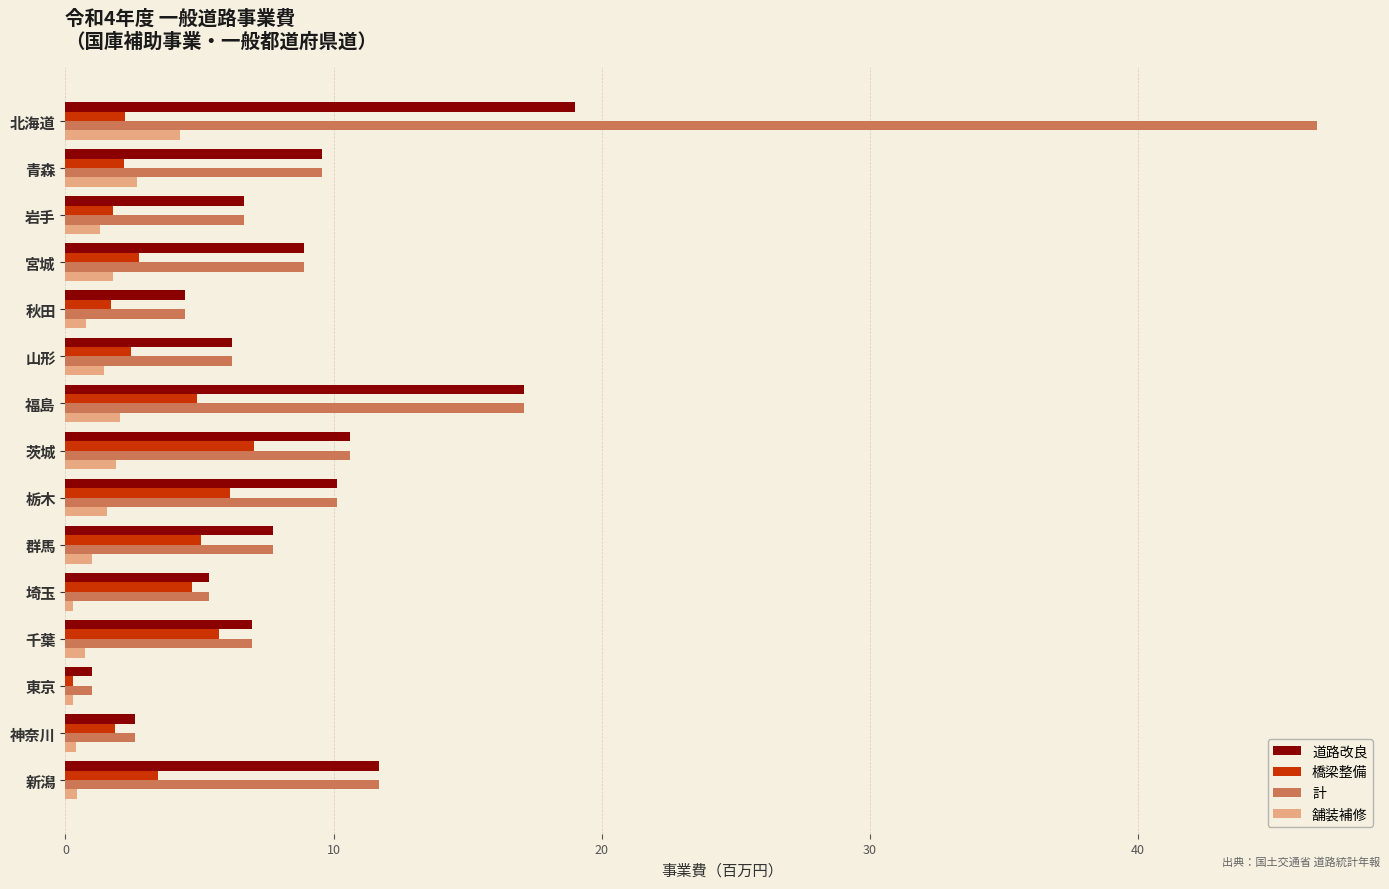

Between 北海道 and 新潟, which series saw the biggest shift?

計